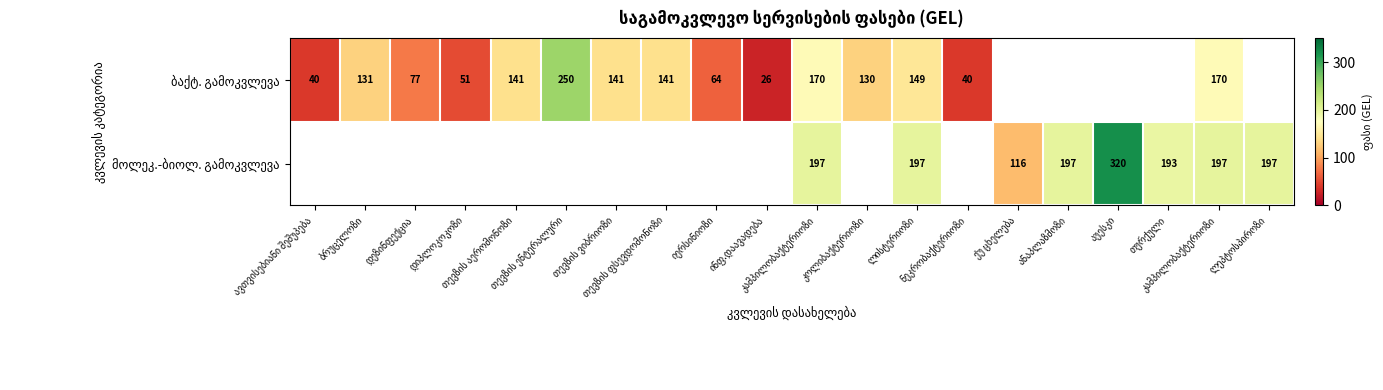

List the series in order of their peak value, lowest first.

ბაქტ. გამოკვლევა, მოლეკ.-ბიოლ. გამოკვლევა